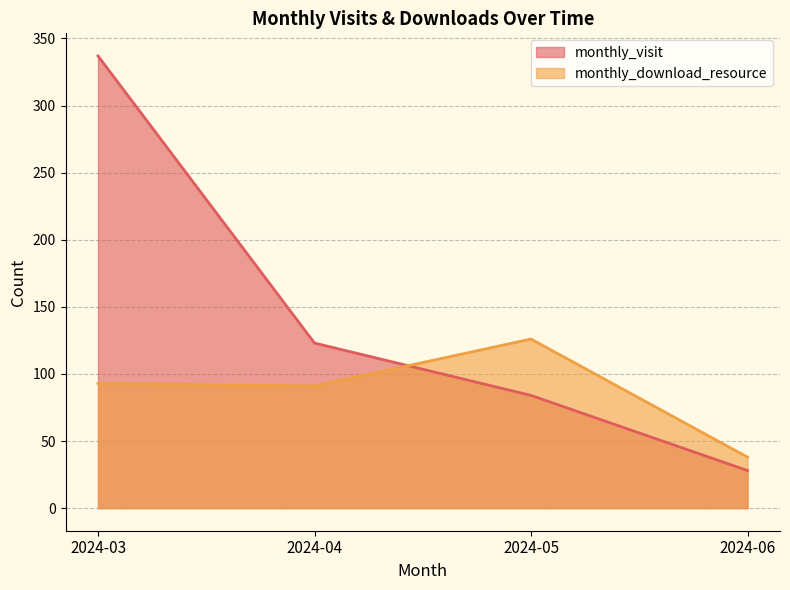

Where do monthly_download_resource and monthly_visit first cross each other?

2024-04 and 2024-05